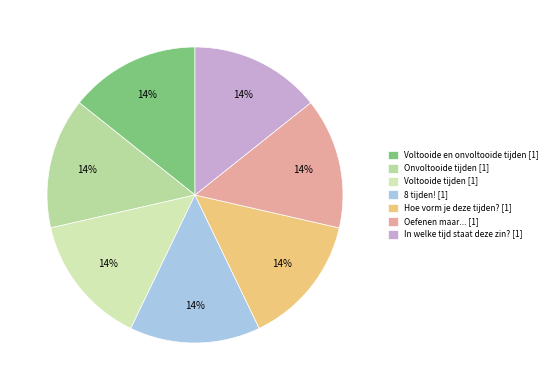

To the nearest percent, what is the combined percentage of Voltooide en onvoltooide tijden and Voltooide tijden?

29%